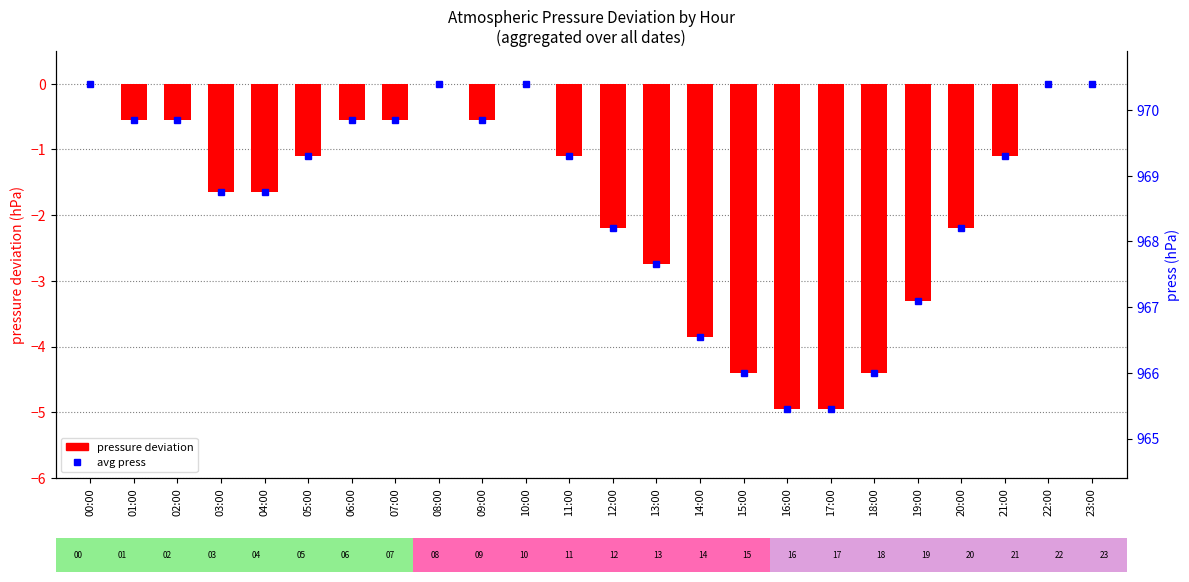

Is it true that the value at 19:00 is -2.1?

False